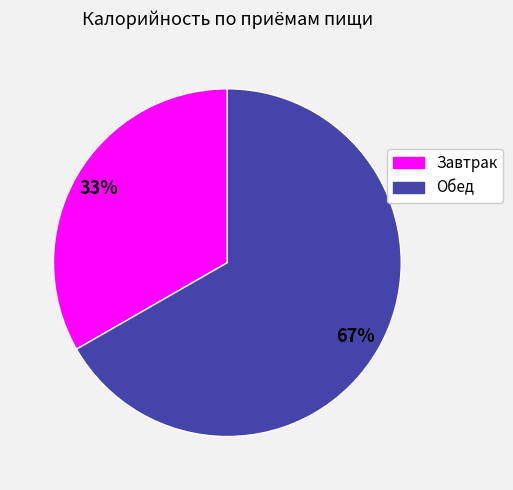

Approximately how many times larger is the value at Обед compared to Завтрак?

2.0